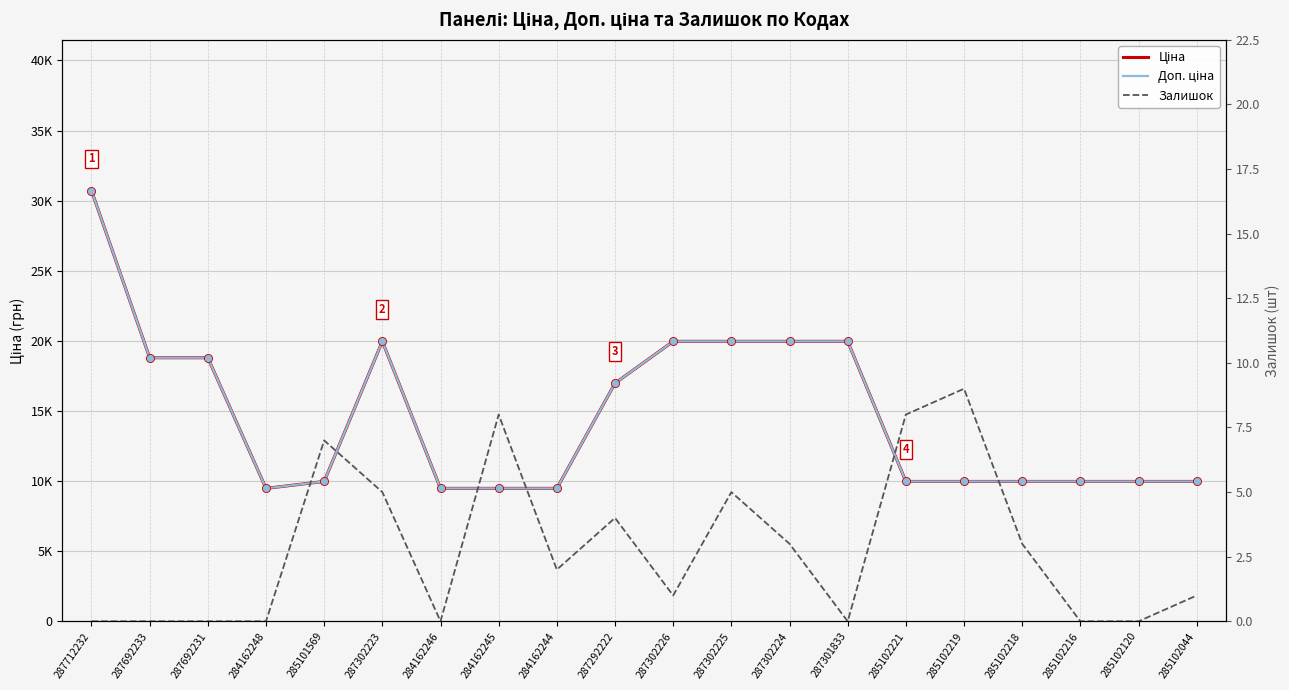

Is the value of Ціна at 284162246 greater than the value of Доп. ціна at 287692233?

No